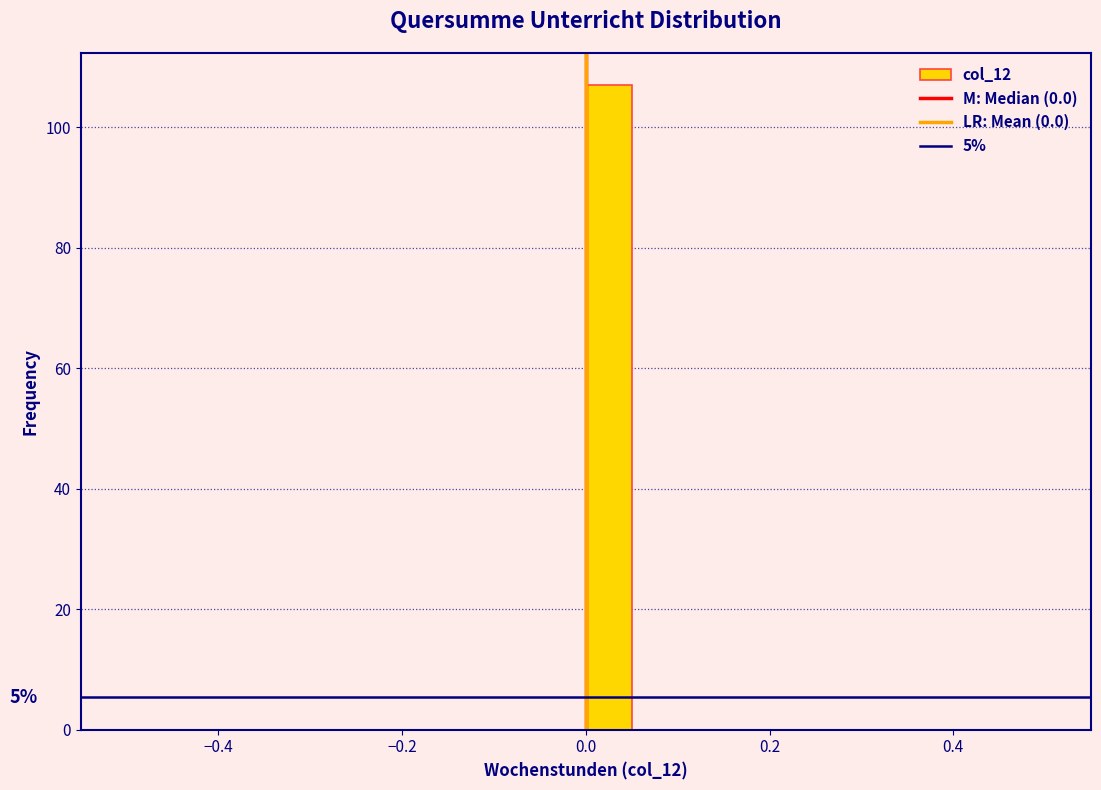

Read against the x-axis, roughly where is the centre of the tallest bar?

0.02